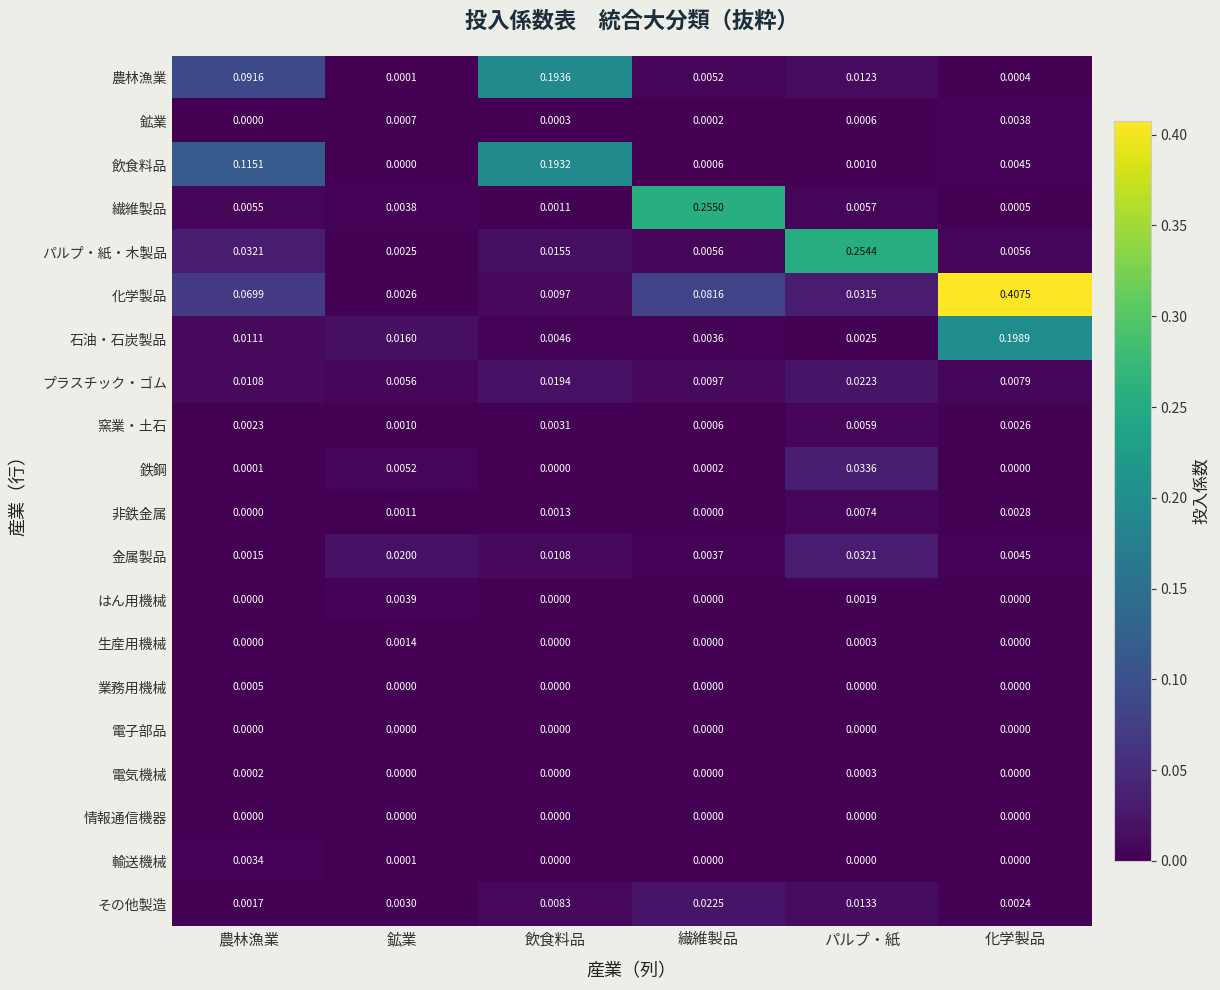

At which category is the sum across all series the highest?

化学製品